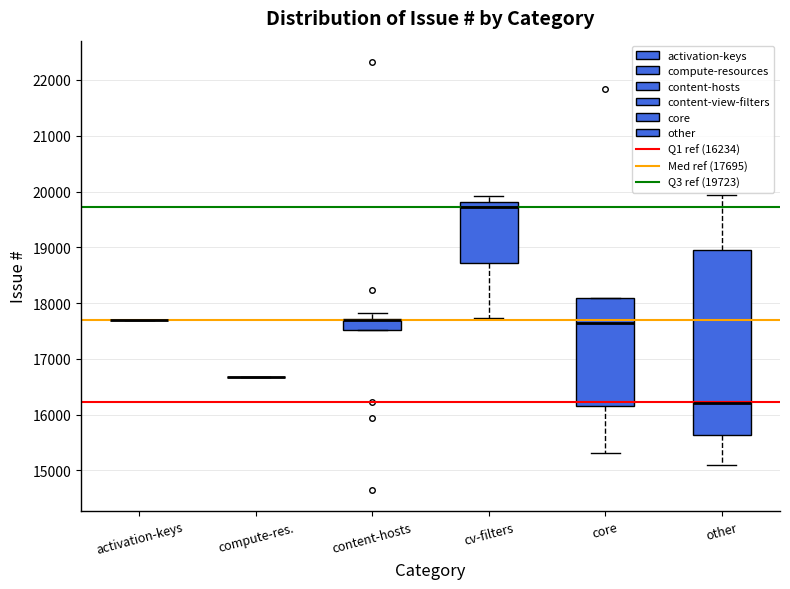

Where is the upper edge of the box for content-hosts on the y-axis? The values are not printed on the chart, so give them approximately, as read against the axis.

17700